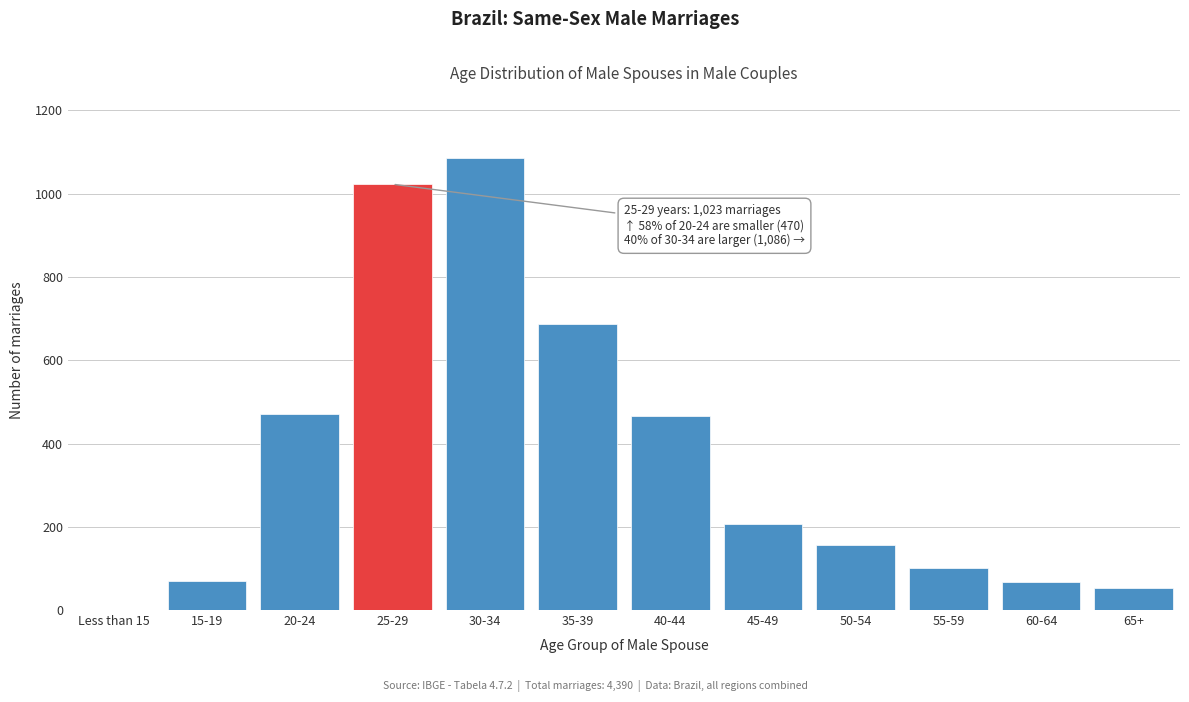

Which category has the highest value across all series?

30-34